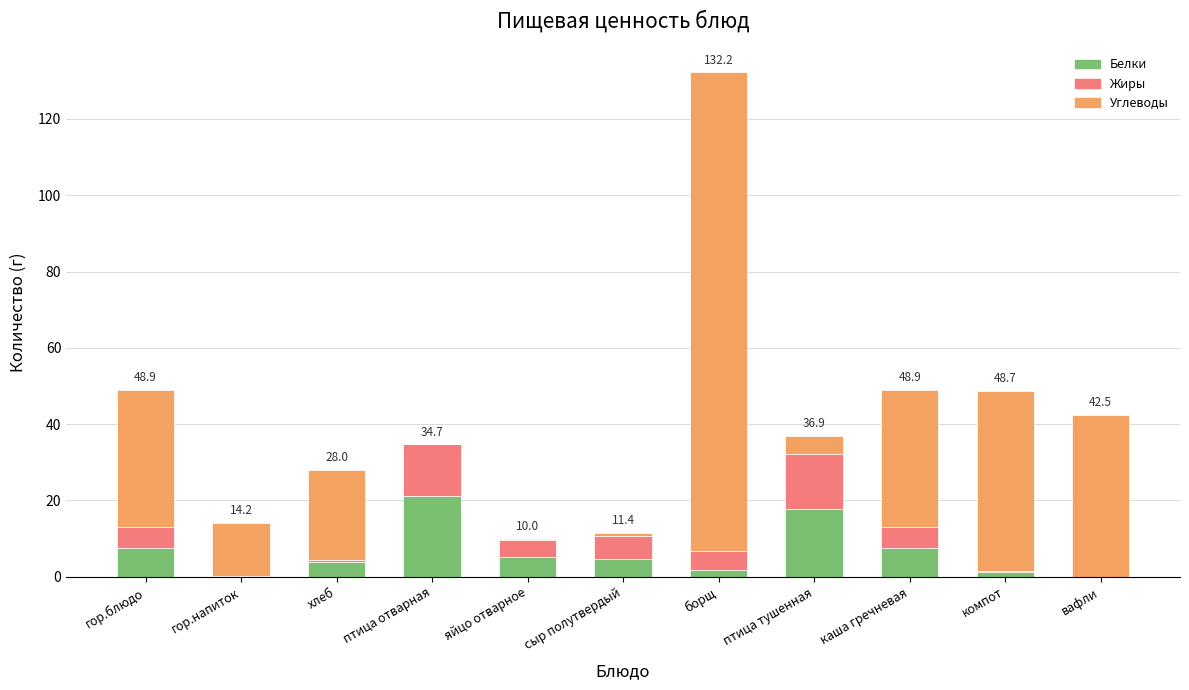

What is the total value across all series at каша гречневая?

48.9